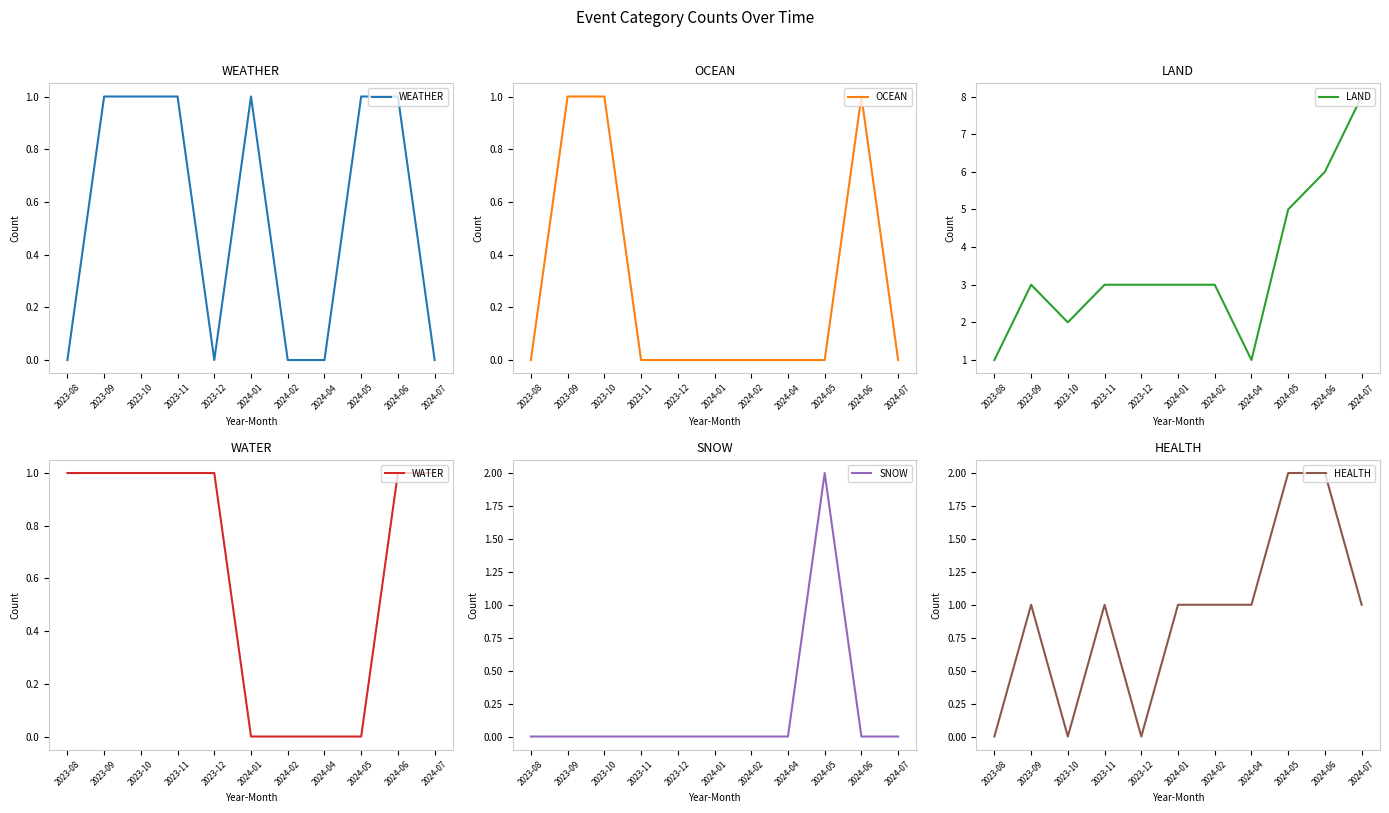

True or false: SNOW has more than 1 points higher than both neighbors.

False